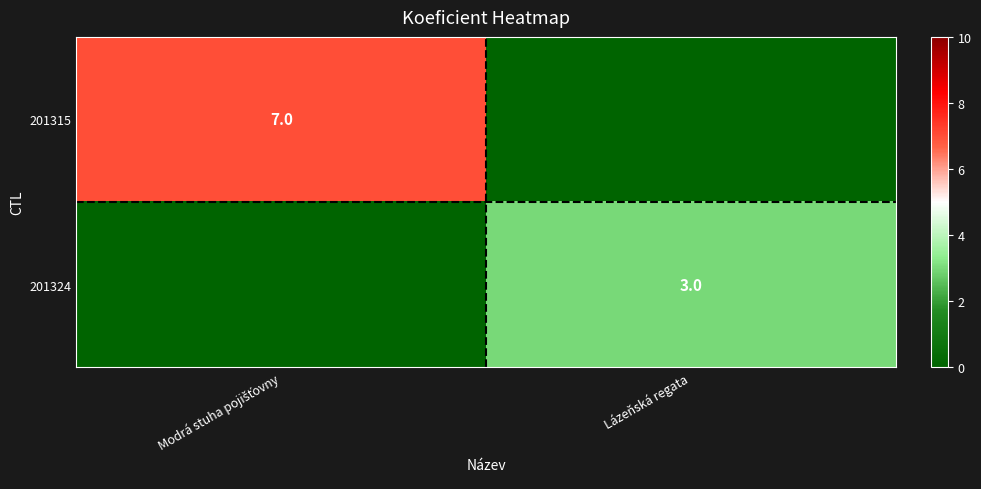

Is it true that 201324 equals 5 at Lázeňská regata?

False